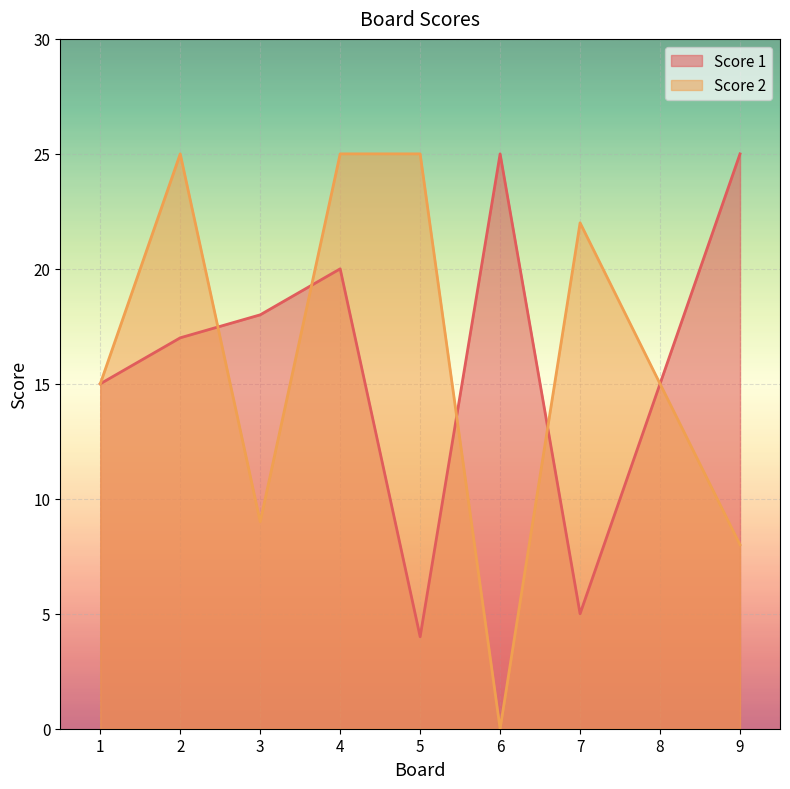

Which series changed the most between 5 and 8?

Score 1